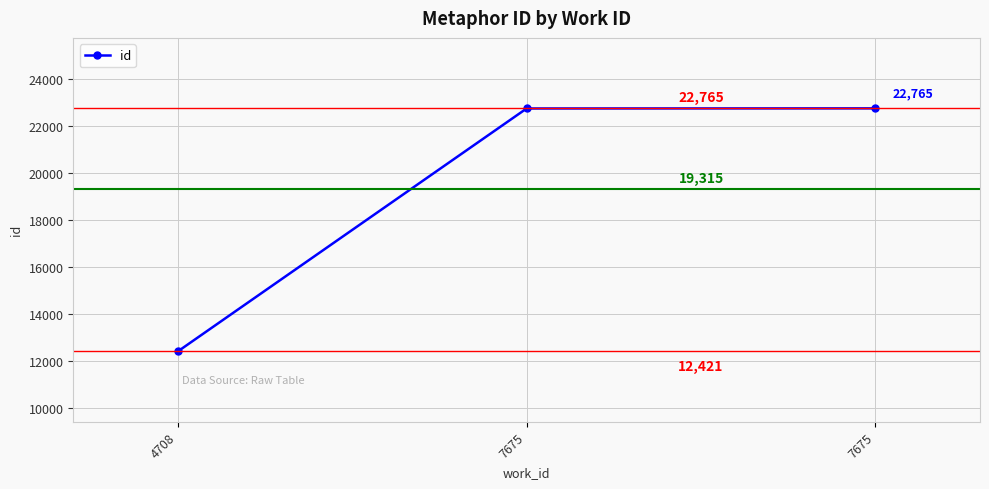

How many values are below 22760?

1